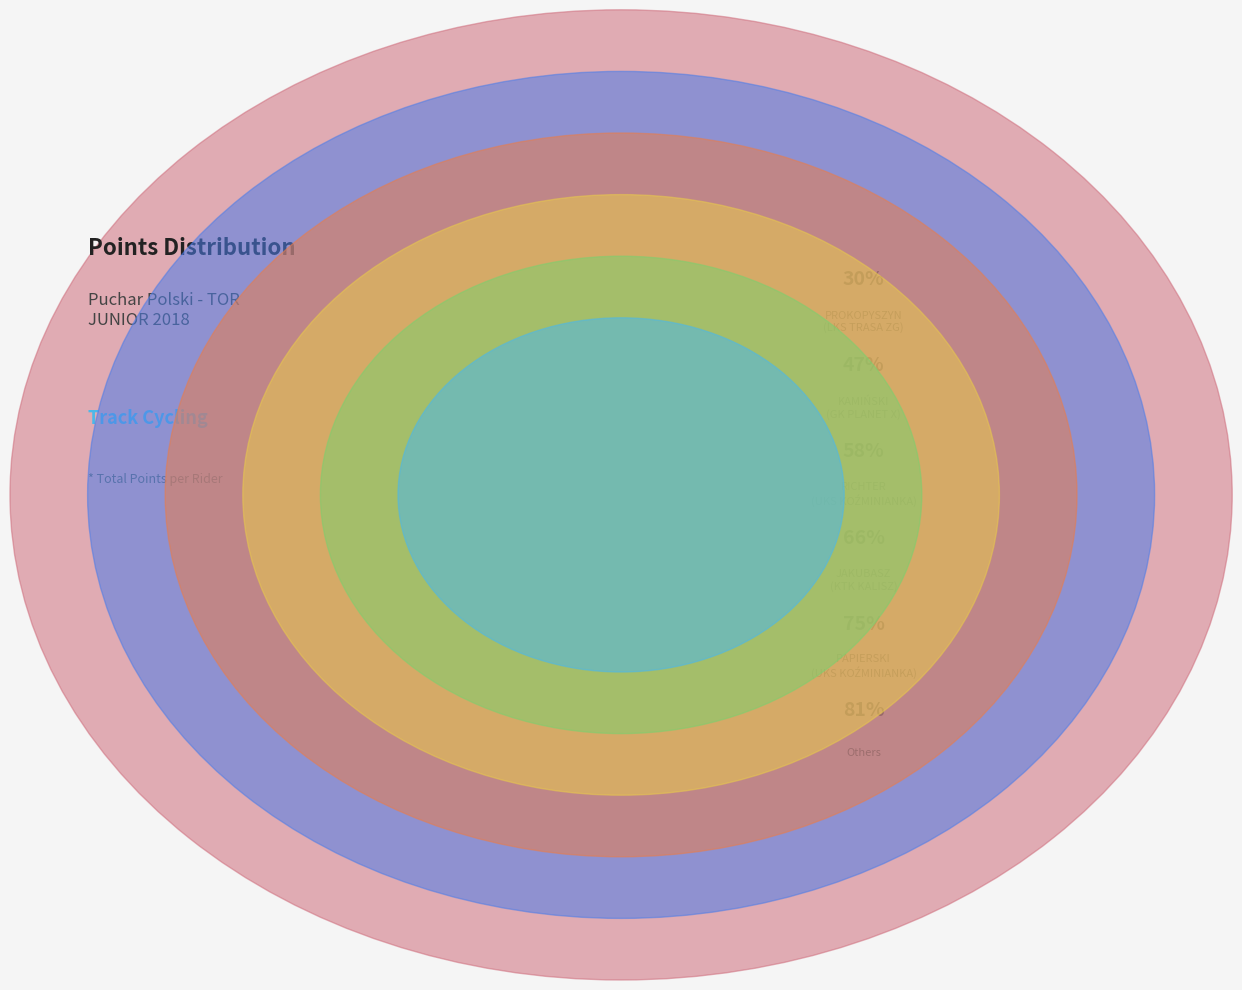

To the nearest percent, what percentage of the pie is LKS TRASA ZIELONA GÓRA?

30%